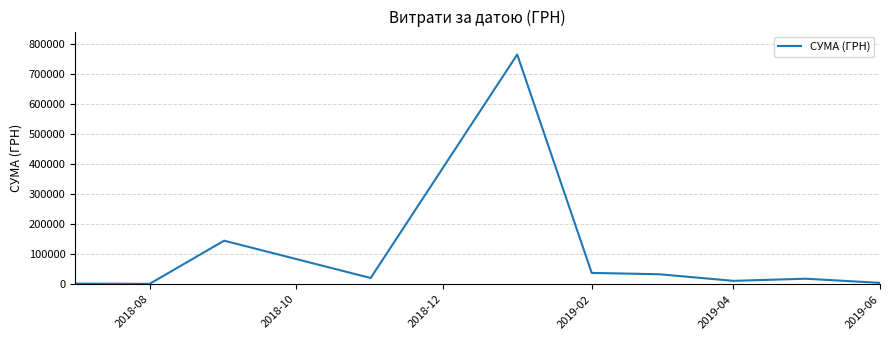

What is the difference between the maximum and minimum values?

762487.1